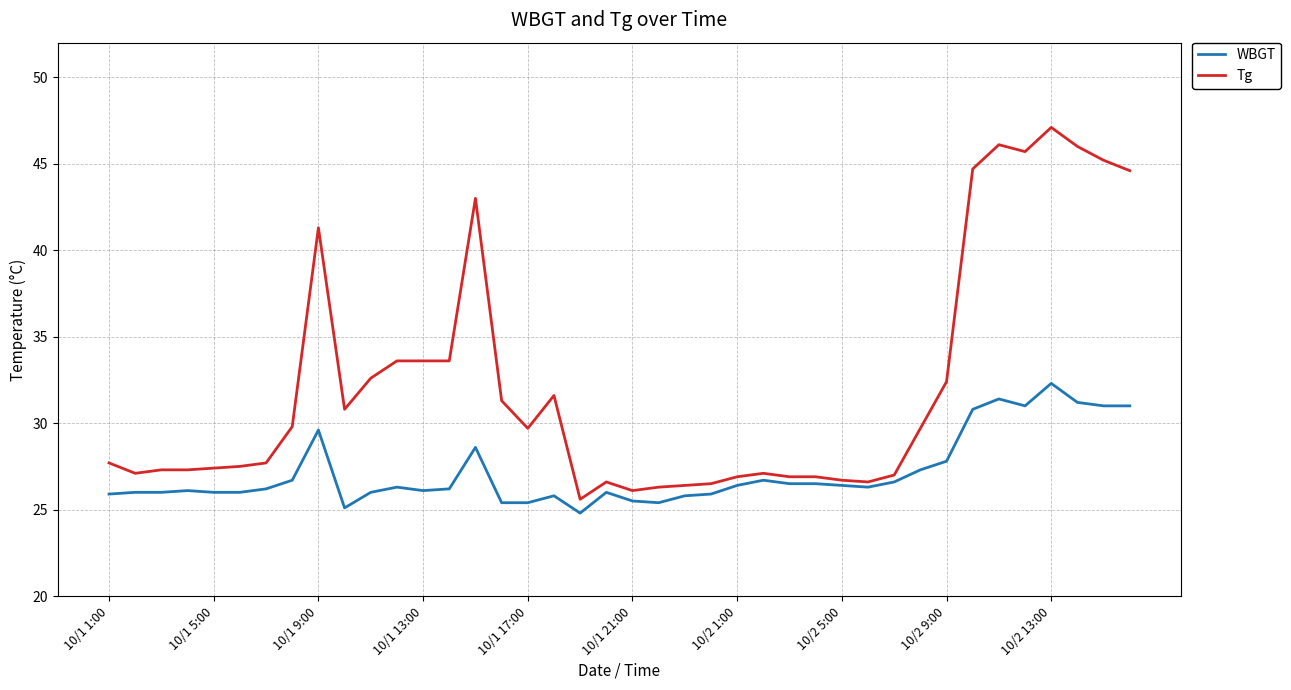

What is the highest value of the Tg series?

47.1